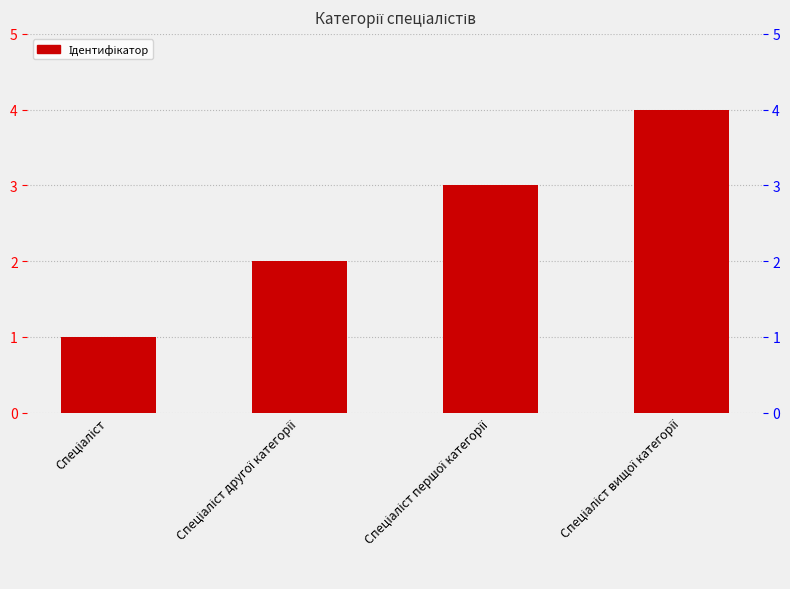

What is the average value?

2